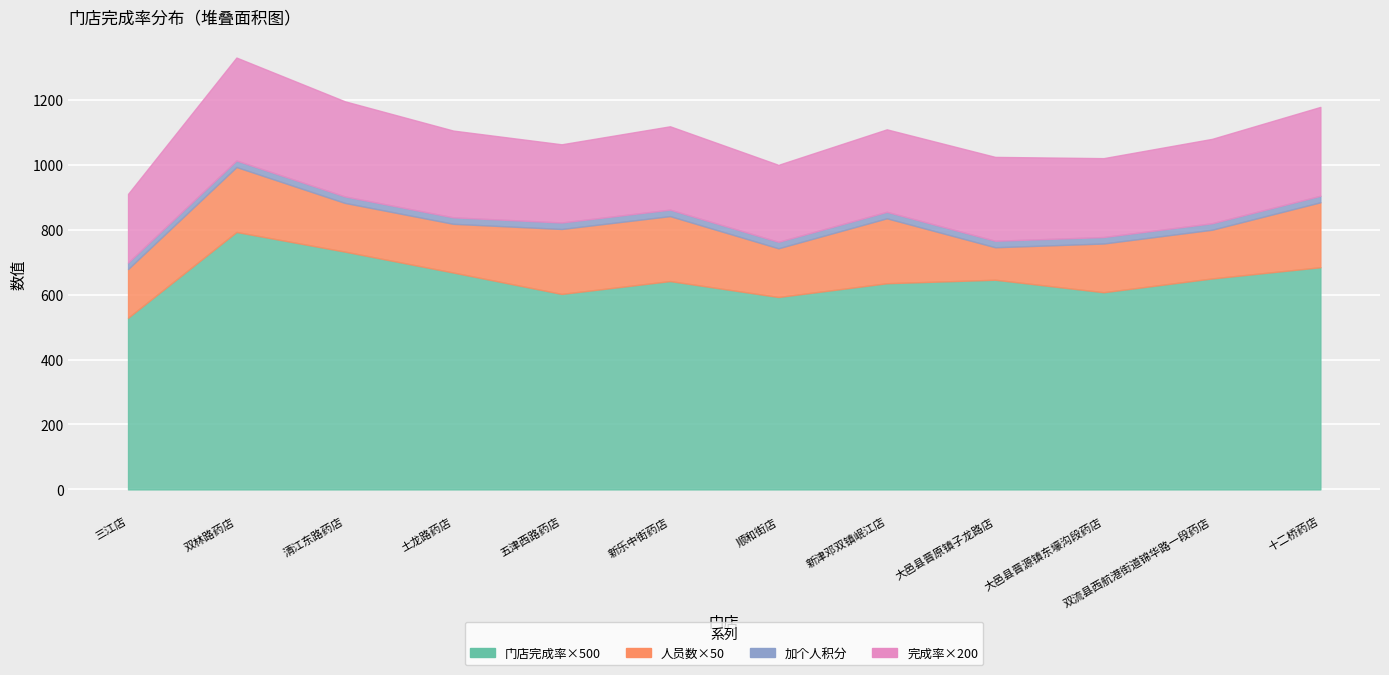

True or false: 门店完成率 has more than 0 interior local peaks.

True